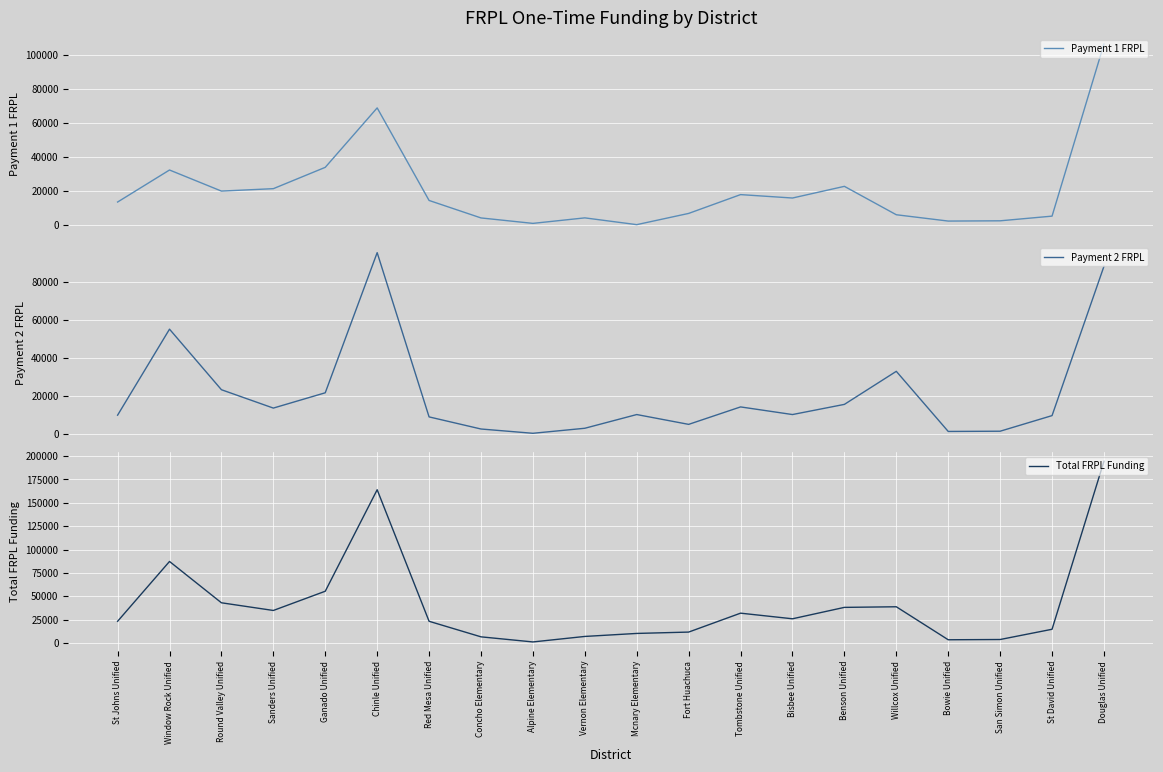

At which category is the sum across all series the highest?

Douglas Unified